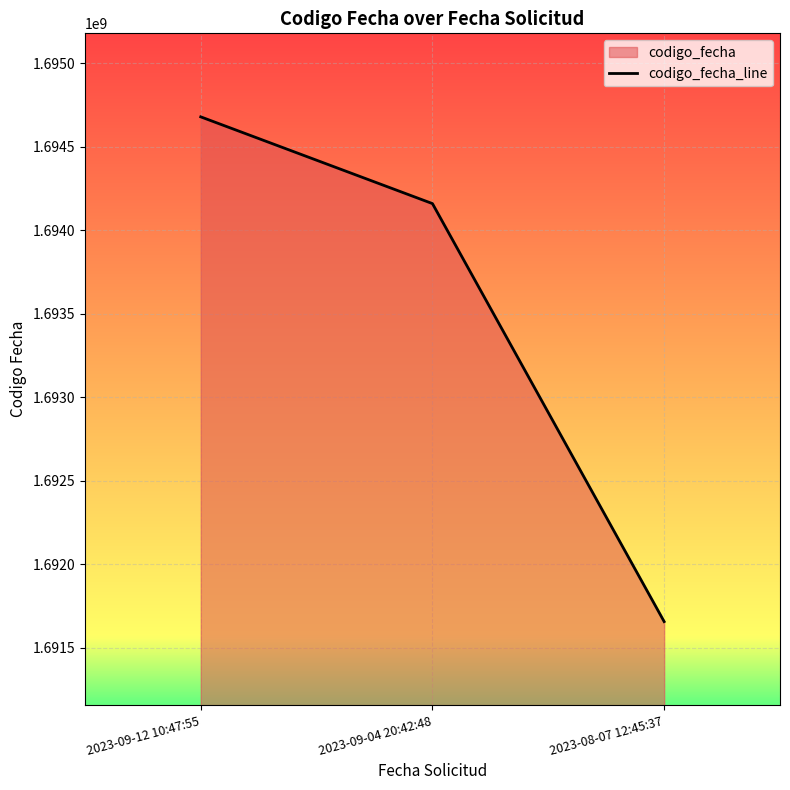

What is the sum of the values at 2023-09-04 20:42:48 and 2023-09-12 10:47:55?

3388839216